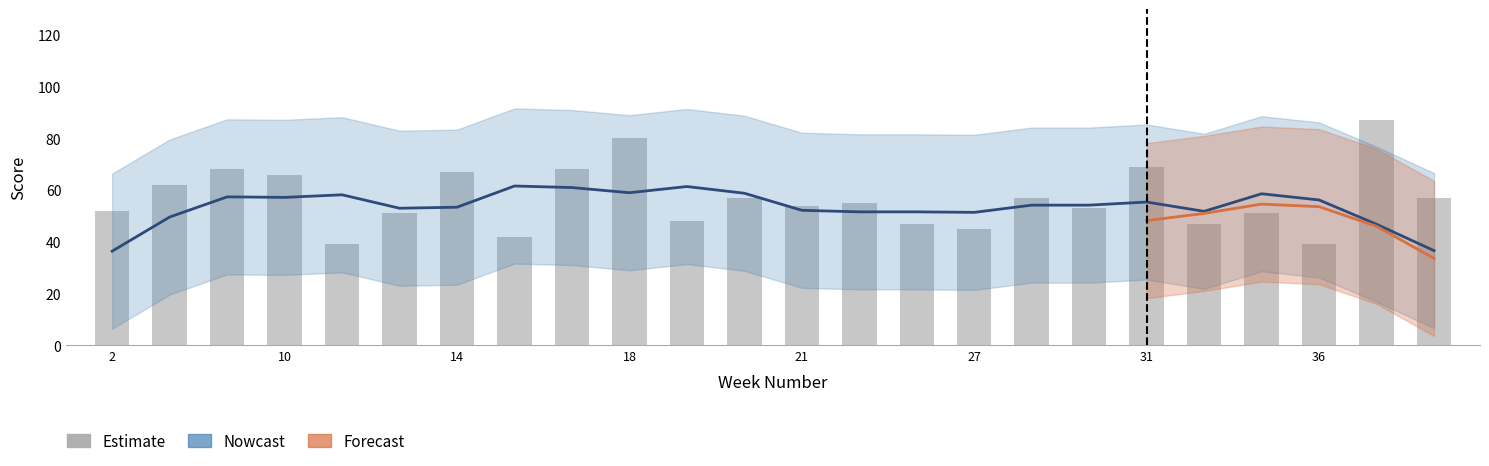

Reading left to right, what are all the values shown in this chart?

2=52	8=62	9=68	10=66	11=39	12=51	14=67	16=42	17=68	18=80	19=48	20=57	21=54	25=55	26=47	27=45	29=57	30=53	31=69	32=47	33=51	36=39	37=87	38=57